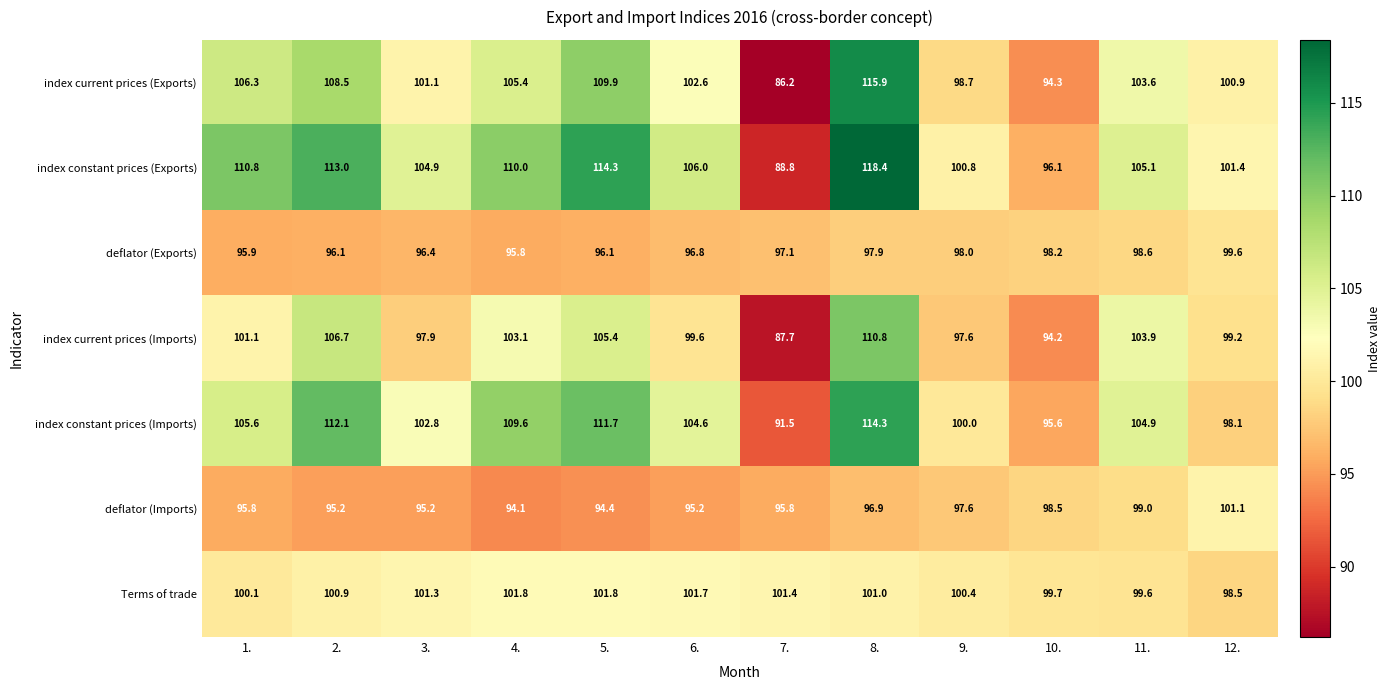

How many data points in index constant prices (Exports) are less than 106?

6